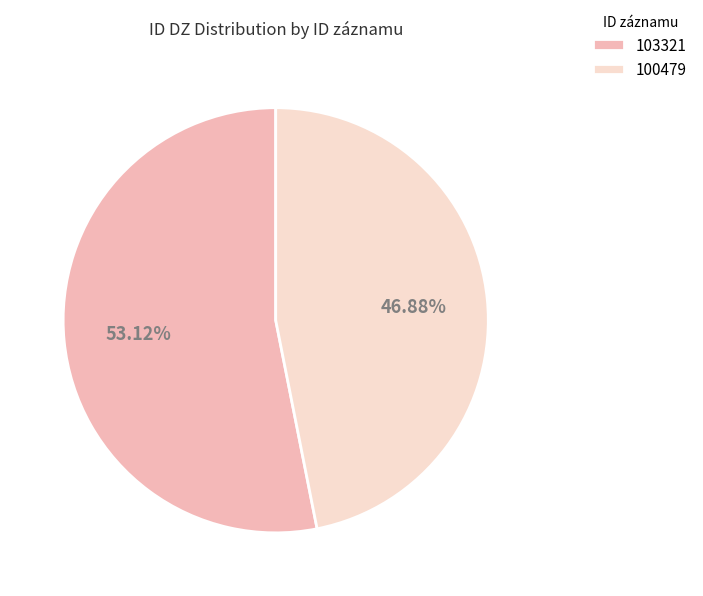

Which category has the smallest portion of the pie?

100479